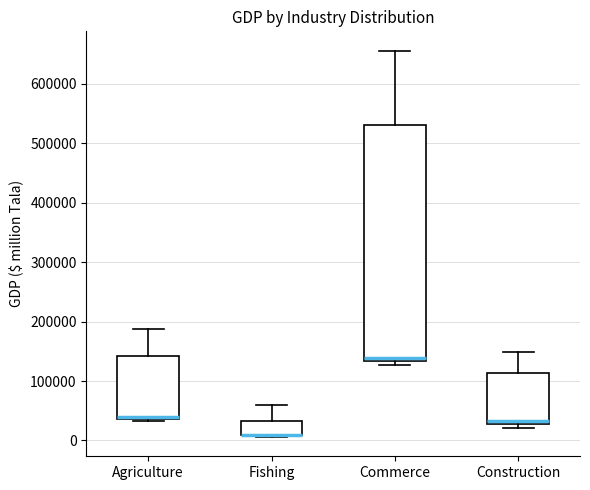

Reading left to right, transcribe this box plot: for each box, give where its median line is, the range the box spans, and where its two whiskers end, as read against the y-axis. The values are not printed on the chart, so give them approximately, as read against the axis.

Agriculture: median 40000 (just above the box's lower edge), box 40000 to 140000, whiskers 30000 to 190000
Fishing: median 10000 (drawn on the box's lower edge), box 10000 to 30000, whiskers 10000 to 60000
Commerce: median 140000, box 130000 to 530000, whiskers 130000 (just below the box's lower edge) to 660000
Construction: median 30000 (just above the box's lower edge), box 30000 to 110000, whiskers 20000 to 150000